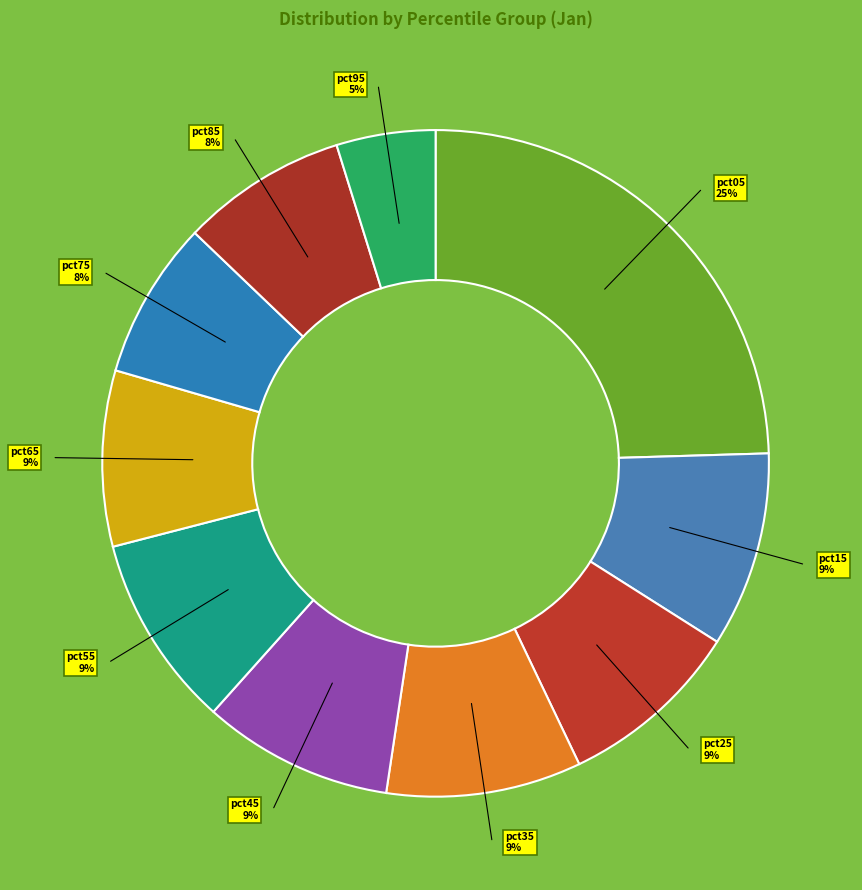

What percentage is the pct95 slice, to the nearest percent?

5%